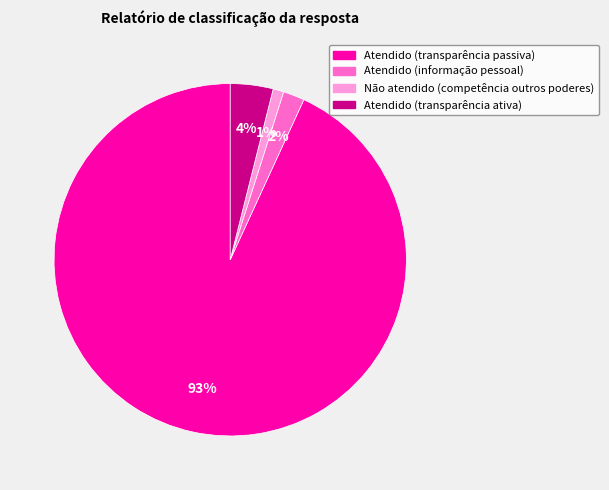

Do Atendido (transparência ativa) and Atendido (informação pessoal) together represent more than half of the pie?

No